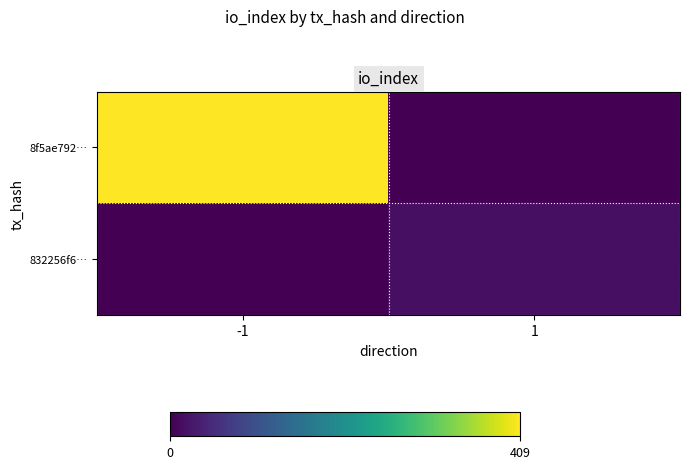

What is the greatest value displayed?

409